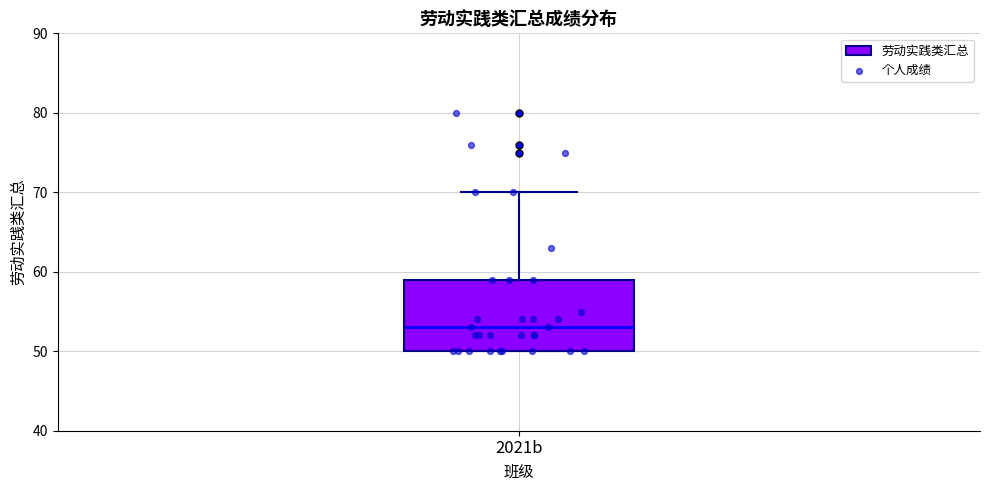

Transcribe this box plot: give where the median line is, the range the box spans, and where the two whiskers end, as read against the y-axis. The values are not printed on the chart, so give them approximately, as read against the axis.

median 53, box 50 to 59, whiskers 50 to 70